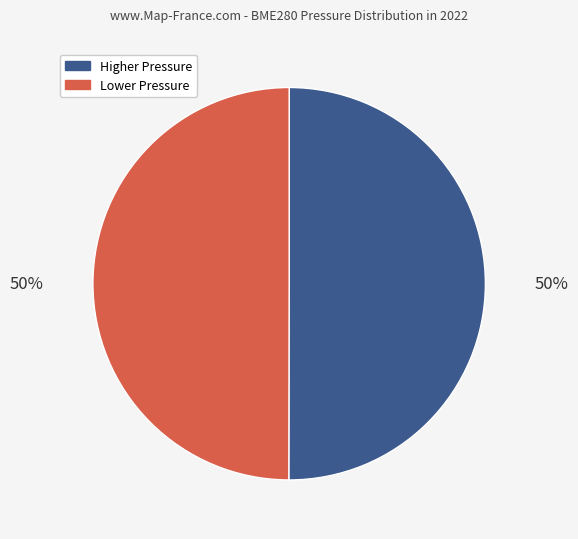

To the nearest percent, what is the average slice percentage?

50%